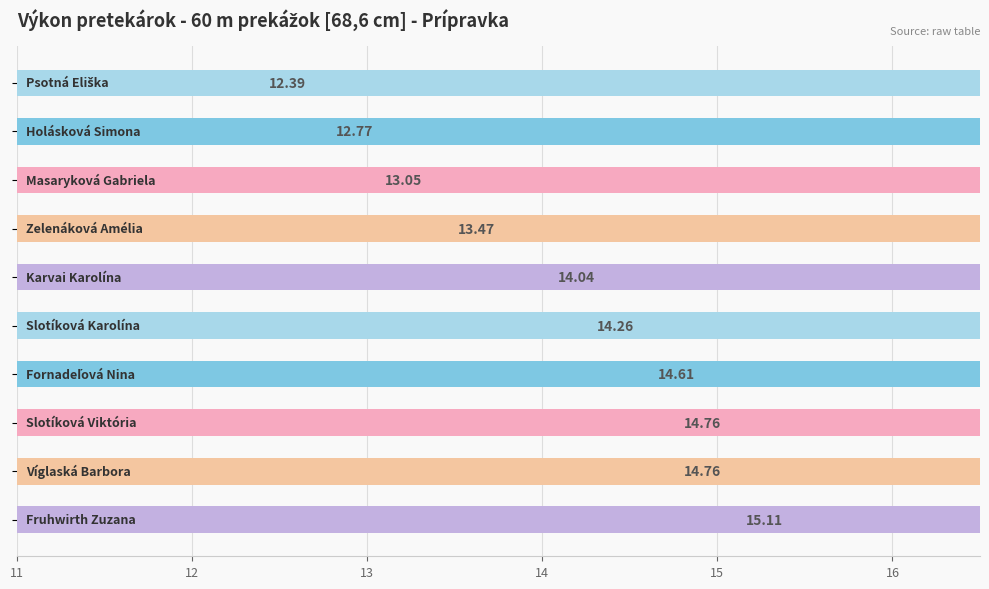

Reading right to left, extract all data points from this chart.

15.1	14.8	14.8	14.6	14.3	14.0	13.5	13.1	12.8	12.4